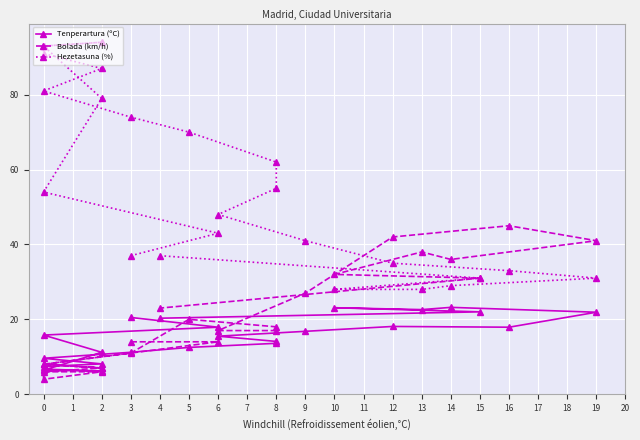

Which series ends up on top after the final intersection of Tenperartura (ºC) and Bolada (km/h)?

Bolada (km/h)